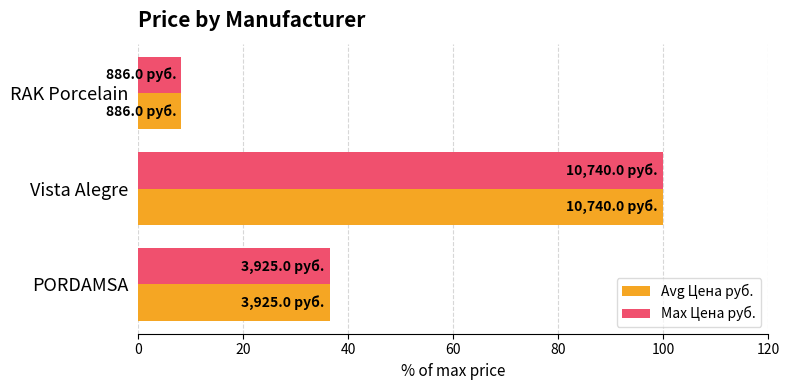

How many values in the Avg Цена руб. series exceed 36?

2